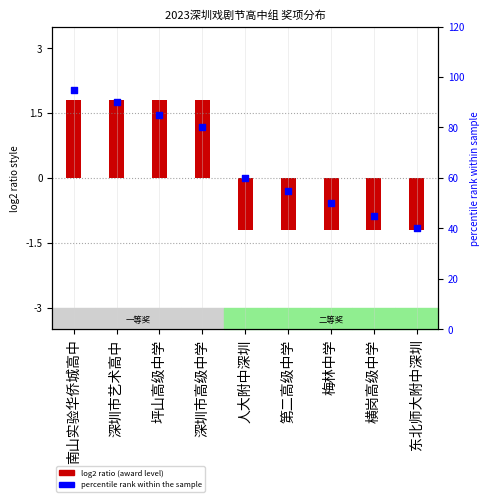

Which has a higher value, 深圳市艺术高中 or 坪山高级中学?

深圳市艺术高中